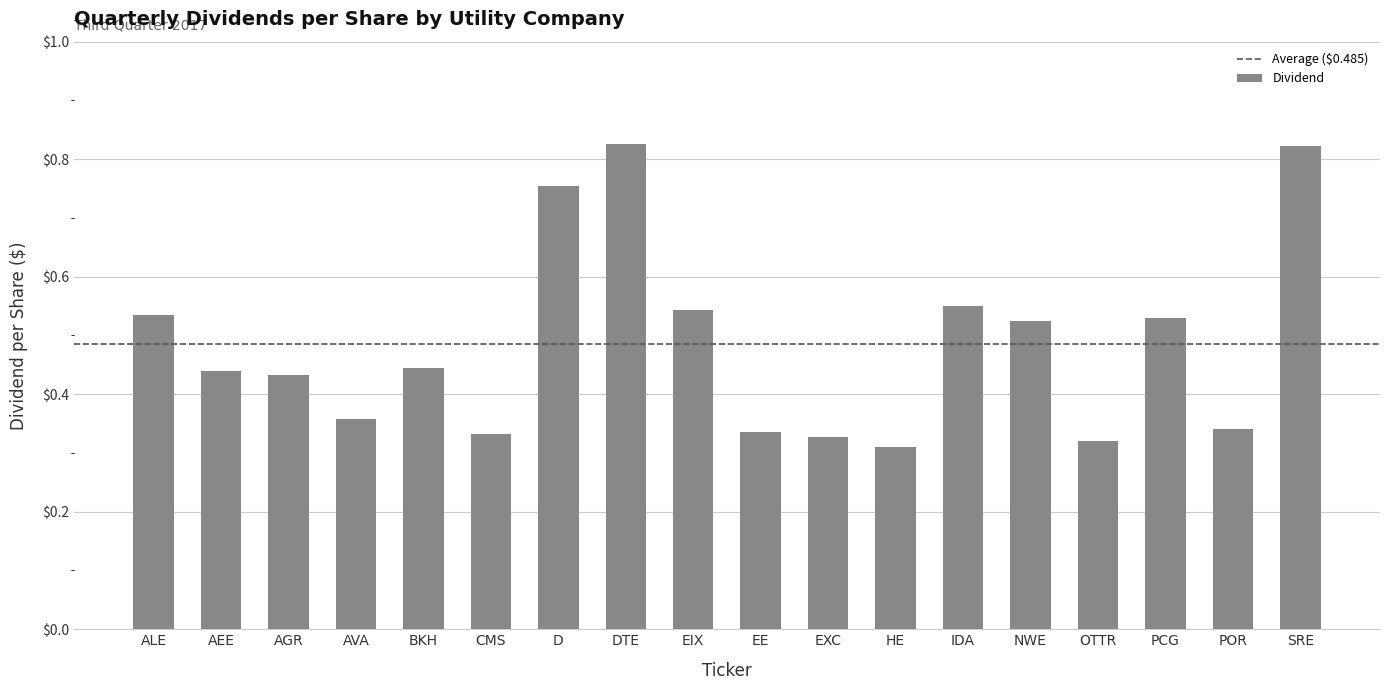

What is the sum of all values?

8.7